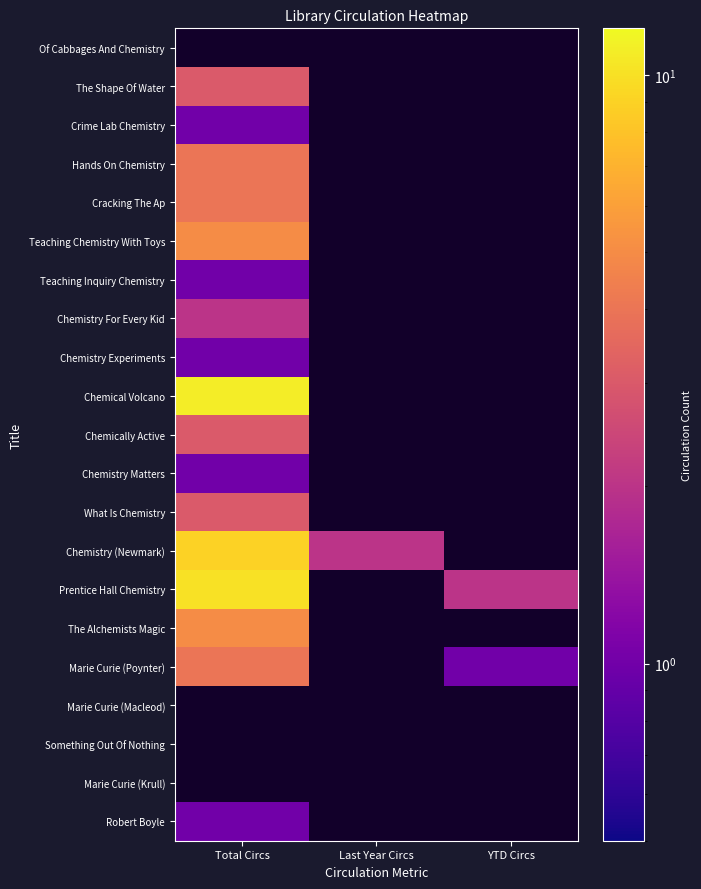

At which category does the chart reach its minimum across all series?

Last Year Circs